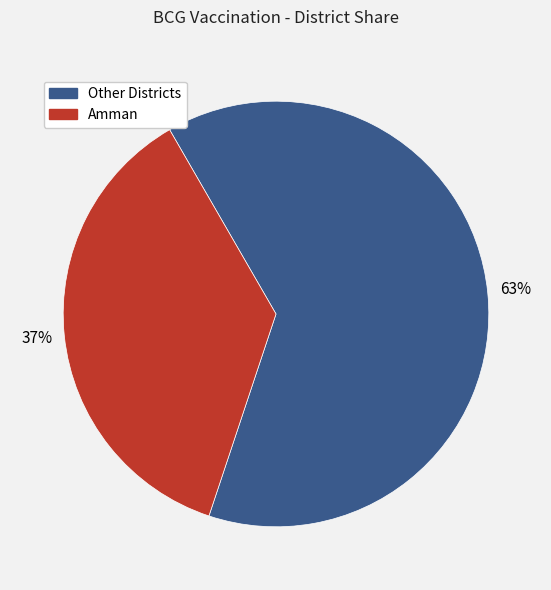

Is there any slice that represents more than half of the pie?

Yes